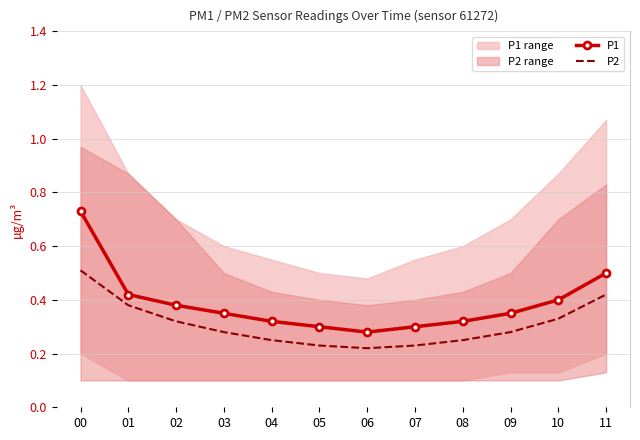

At which category does P2 reach its first local valley?

06